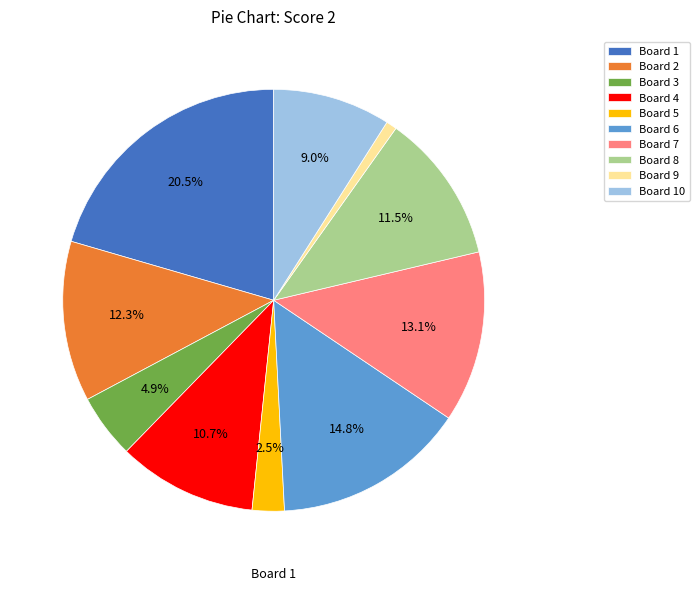

Which has a higher value, Board 5 or Board 4?

Board 4